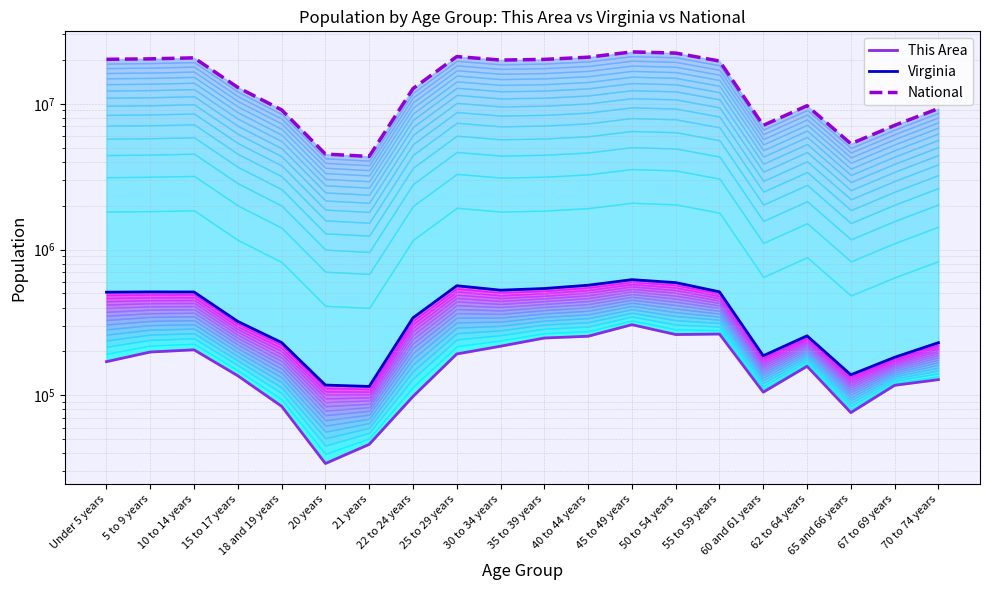

What is the difference between the second highest and minimum values in the Virginia series?

477927